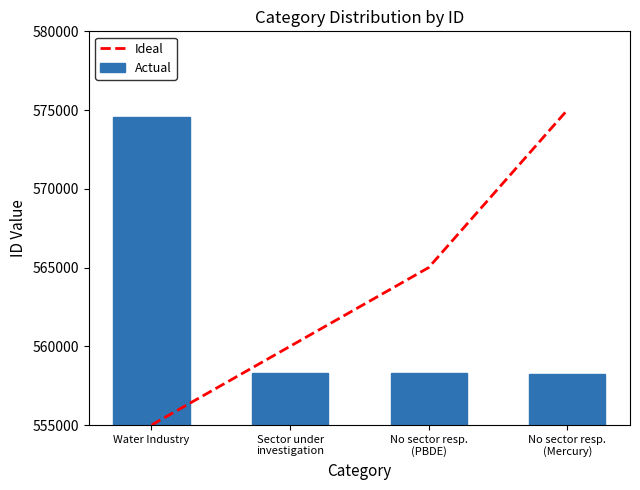

How many groups of bars are there?

4